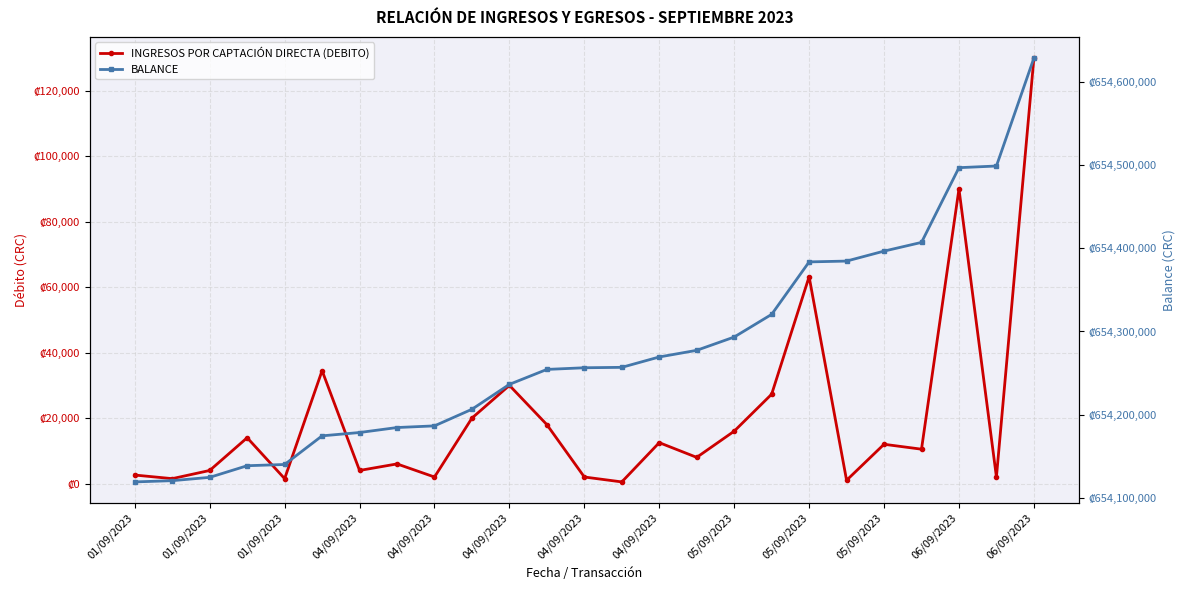

True or false: INGRESOS POR CAPTACIÓN DIRECTA (DEBITO) and BALANCE cross at least once.

False